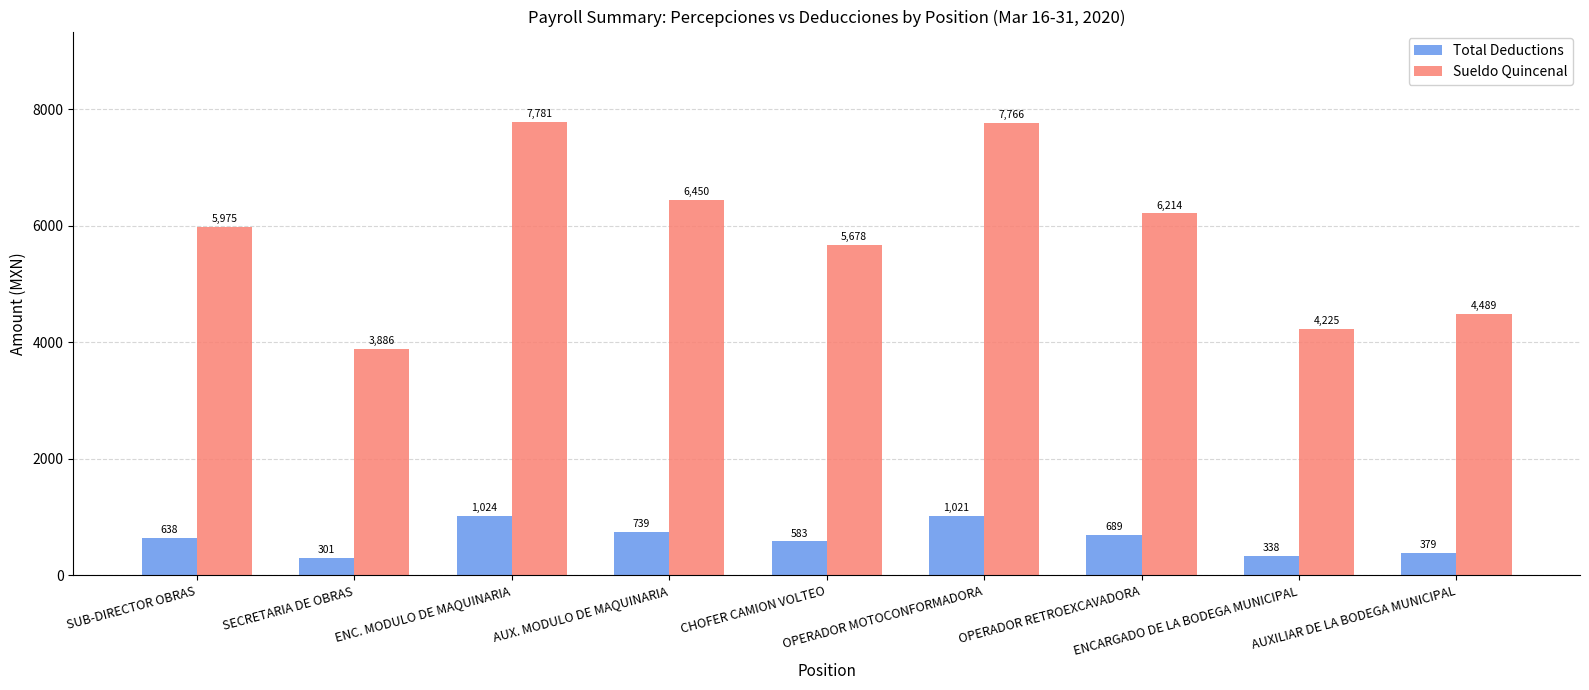

At which category does the chart reach its minimum across all series?

SECRETARIA DE OBRAS